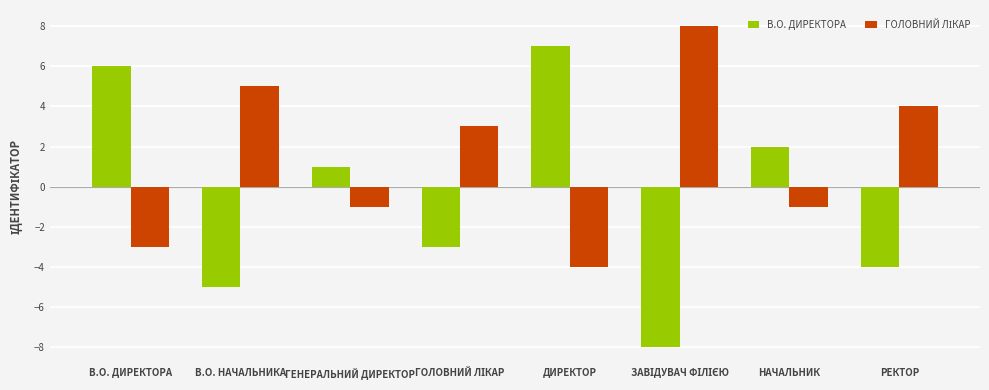

What is the label of the 4th bar from the right?

ДИРЕКТОР